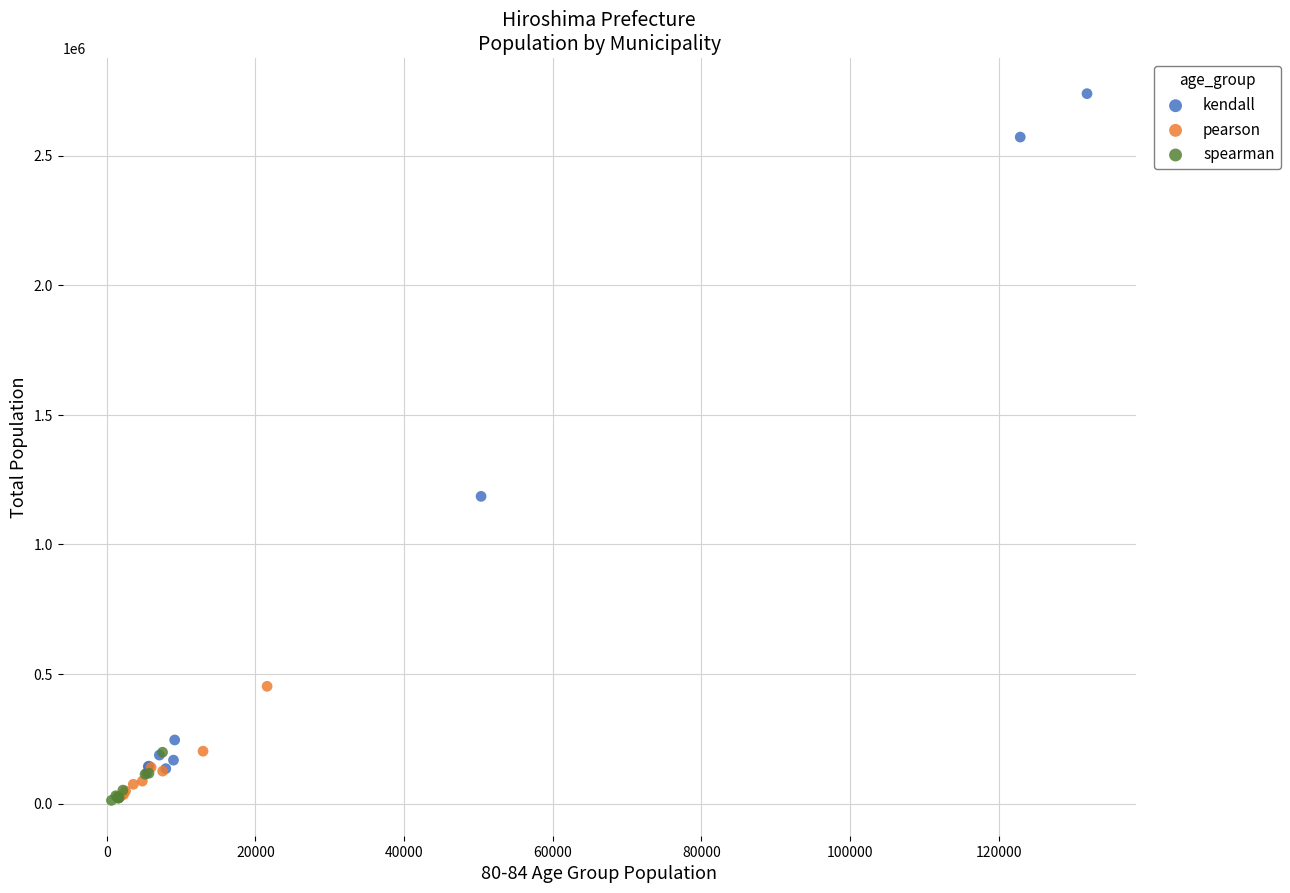

Which series has the largest Y range (max minus min)?

kendall